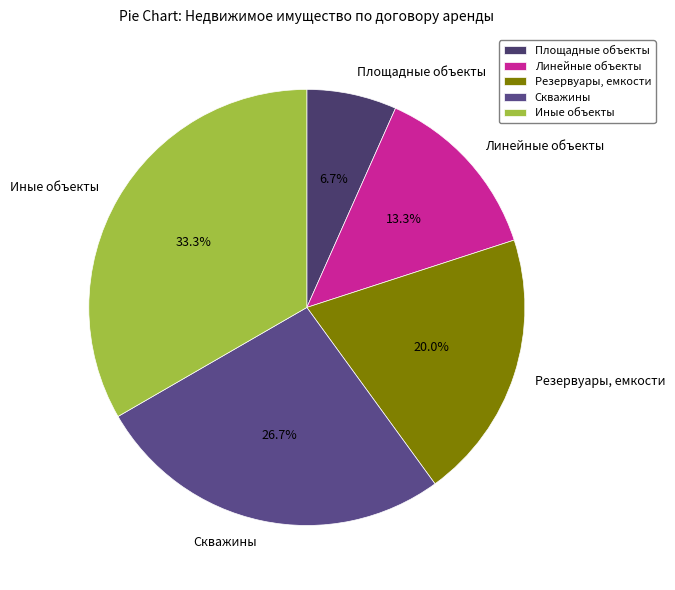

What is the largest slice in the pie chart?

Иные объекты